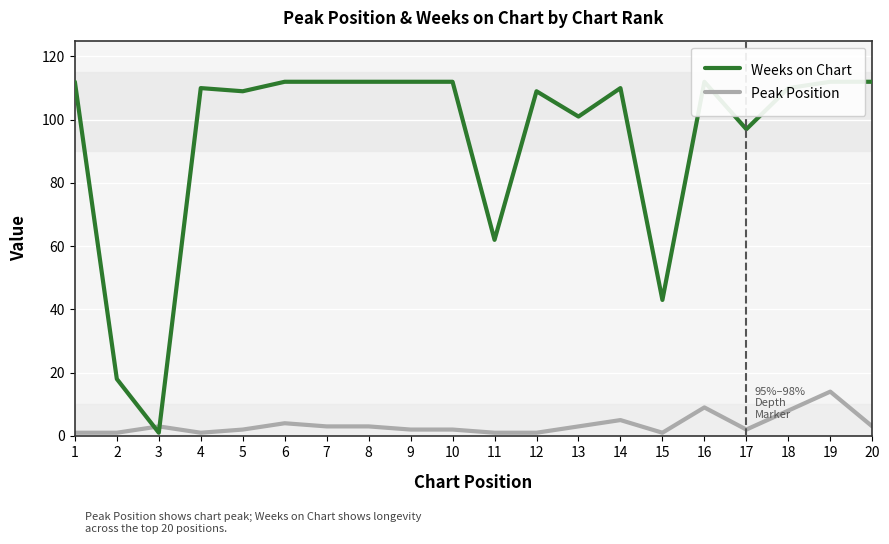

What is the lowest value of the Weeks on Chart series?

1